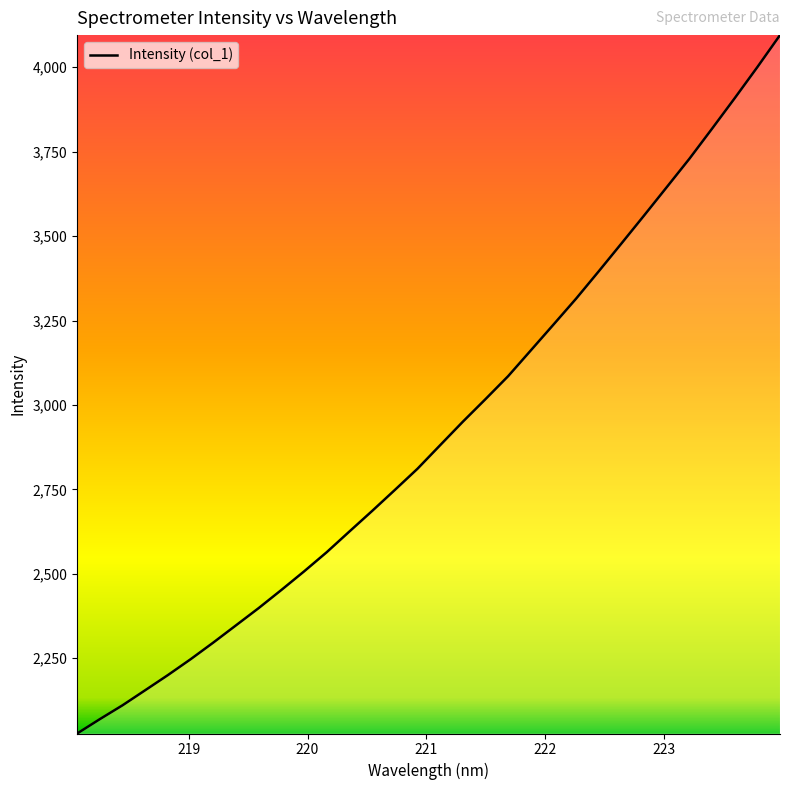

What is the minimum value shown in the chart?

2026.9